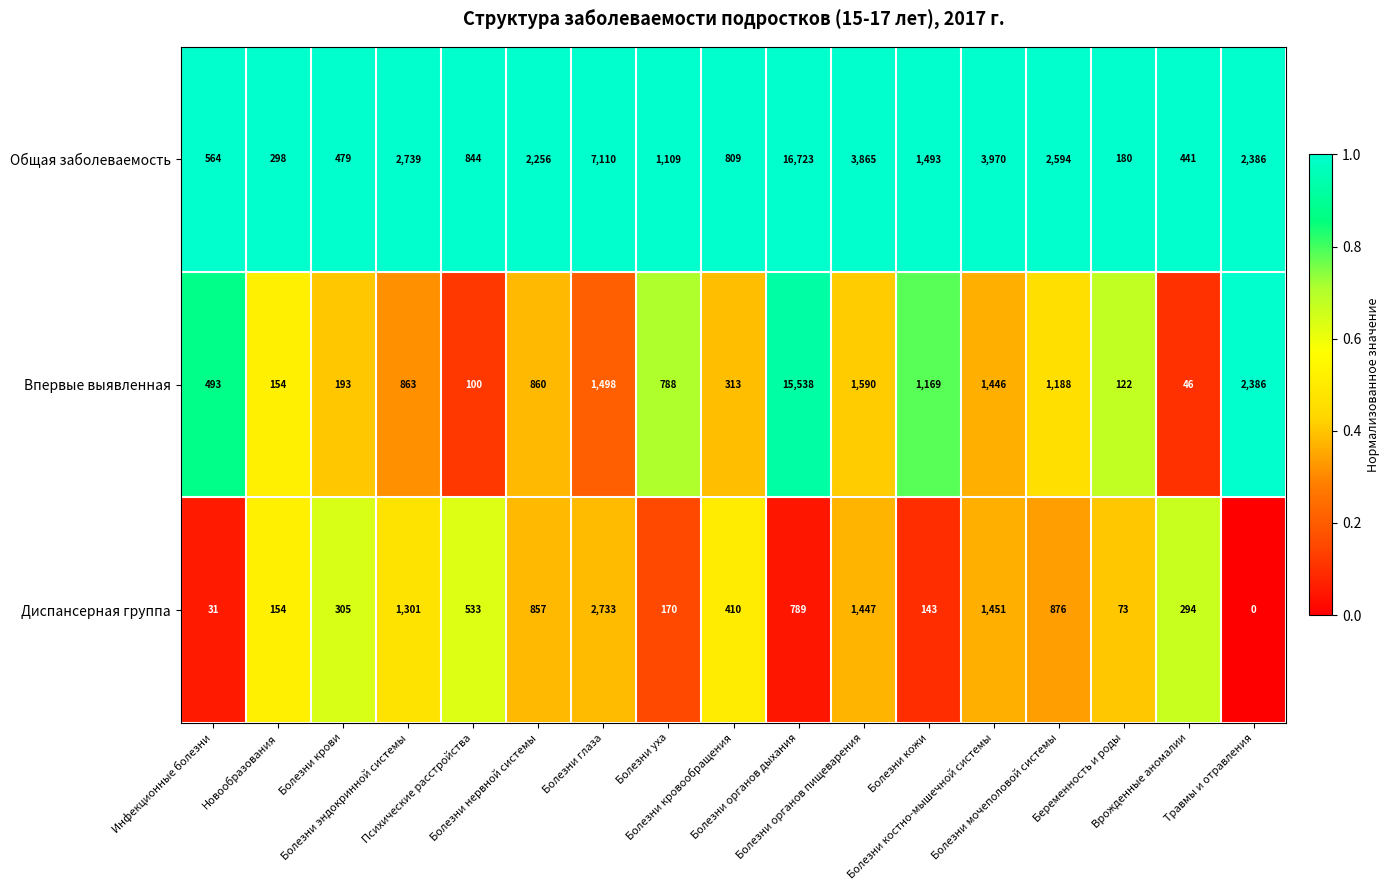

Which series changed the most between Болезни органов дыхания and Болезни кожи?

Общая заболеваемость